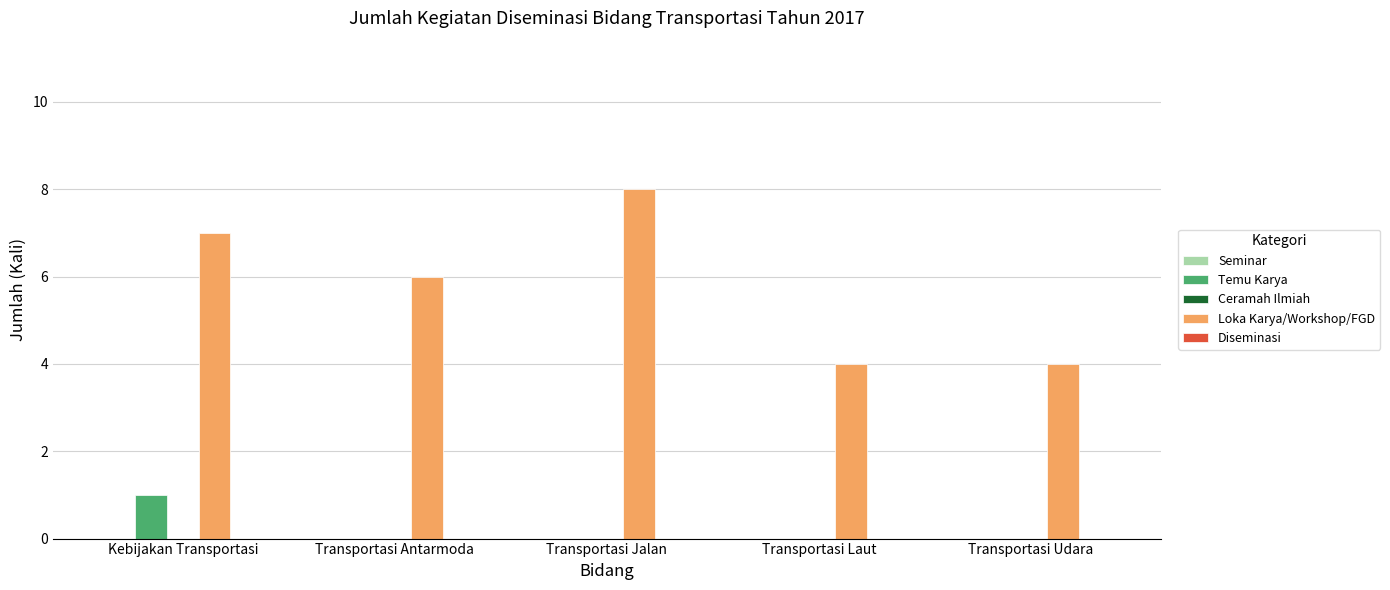

Which category has the highest value across all series?

Transportasi Jalan